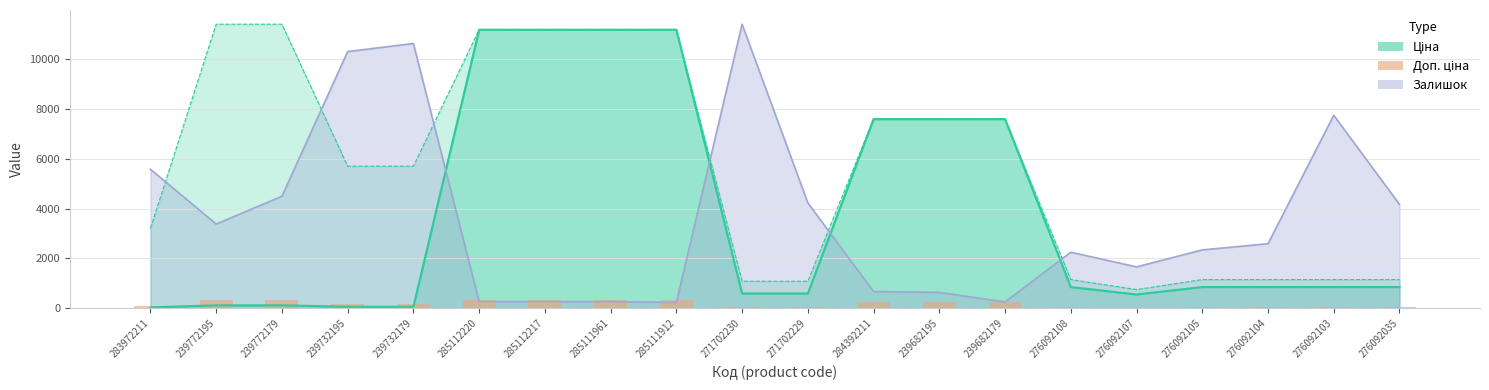

What is the ratio of the value at 276092103 to the value at 283972211?

0.4